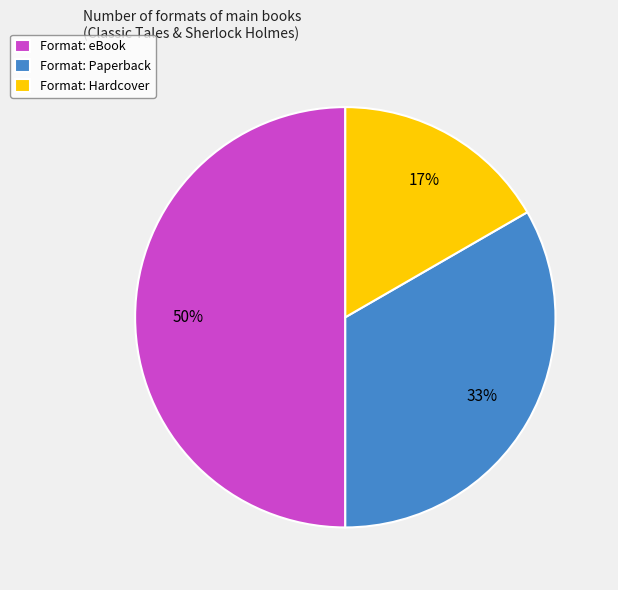

Which category has the smallest portion of the pie?

Format: Hardcover